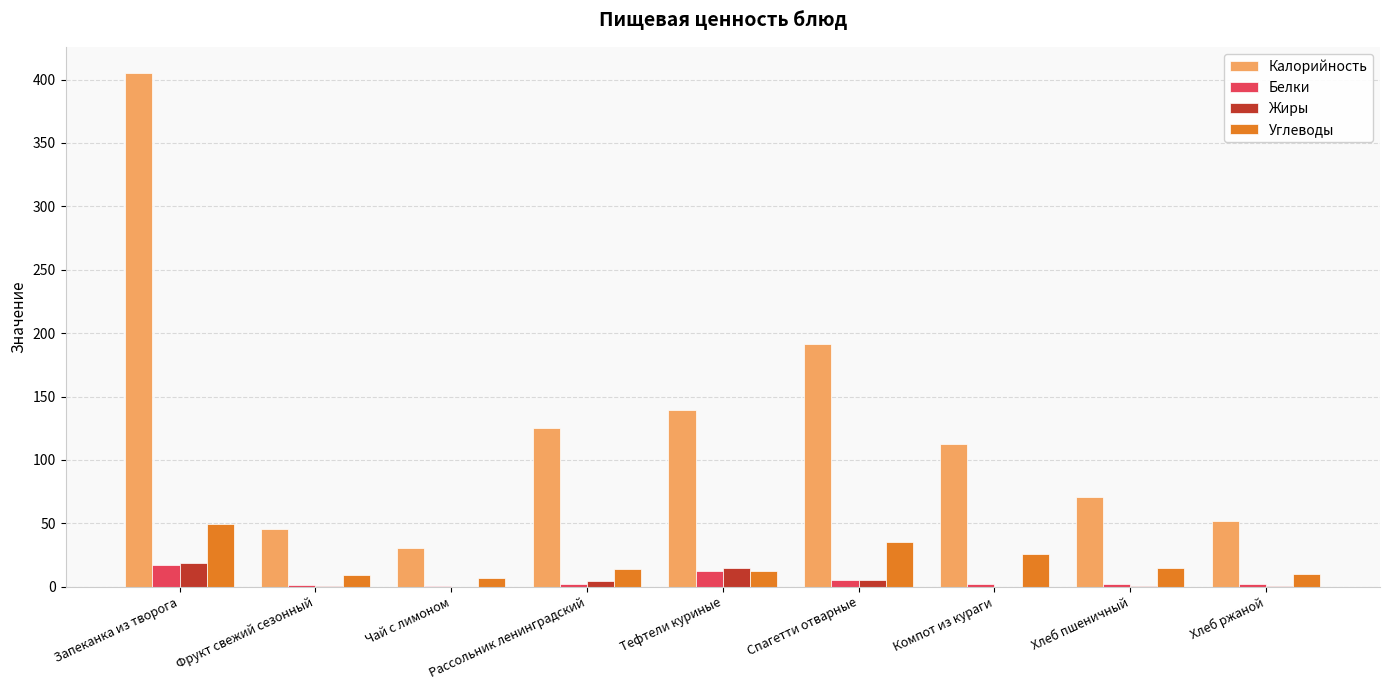

Does the chart contain stacked bars?

No